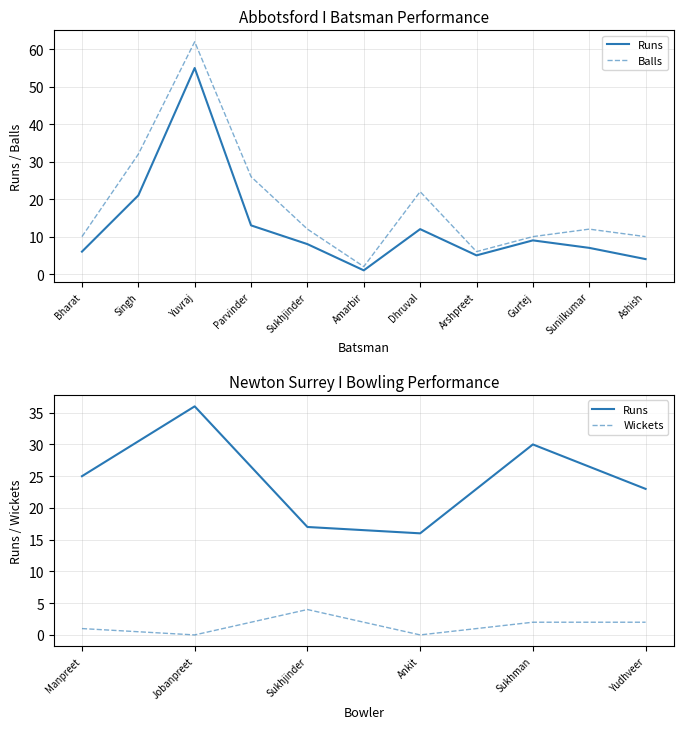

Which series has the largest total across all categories?

Balls